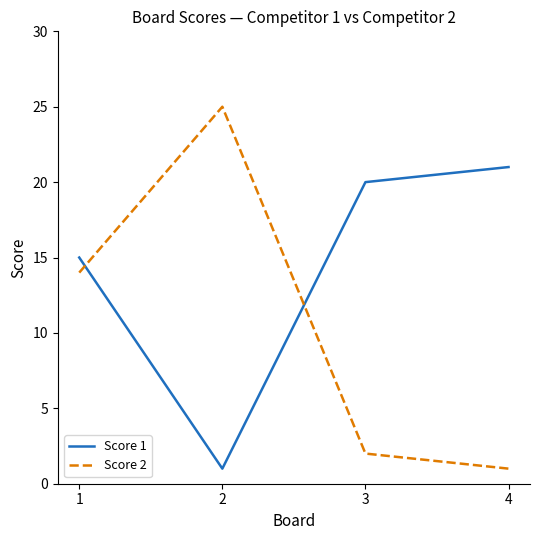

Count the number of categories in the chart.

4